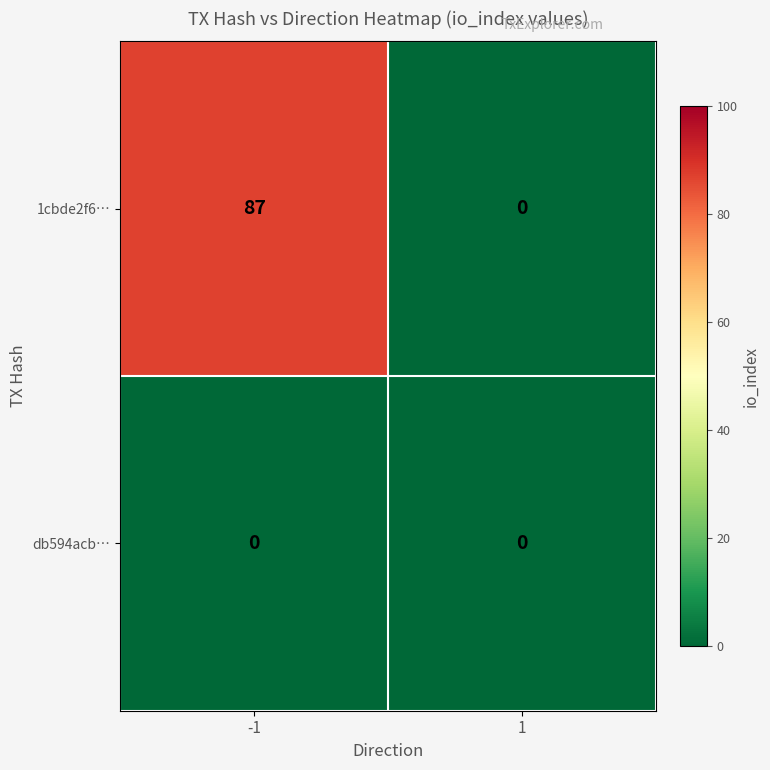

What is the sum of all 1cbde2f6… values?

87